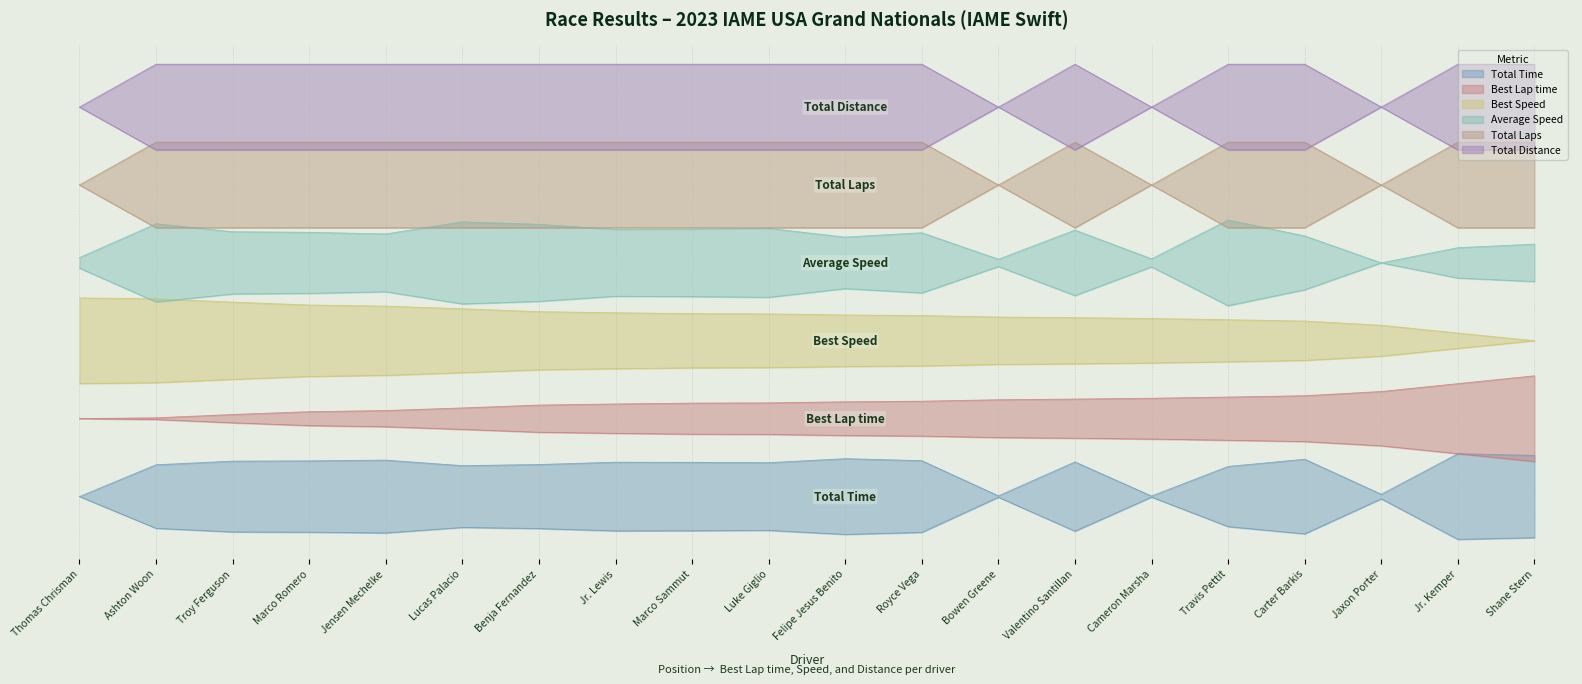

How many data points does each series have?

20